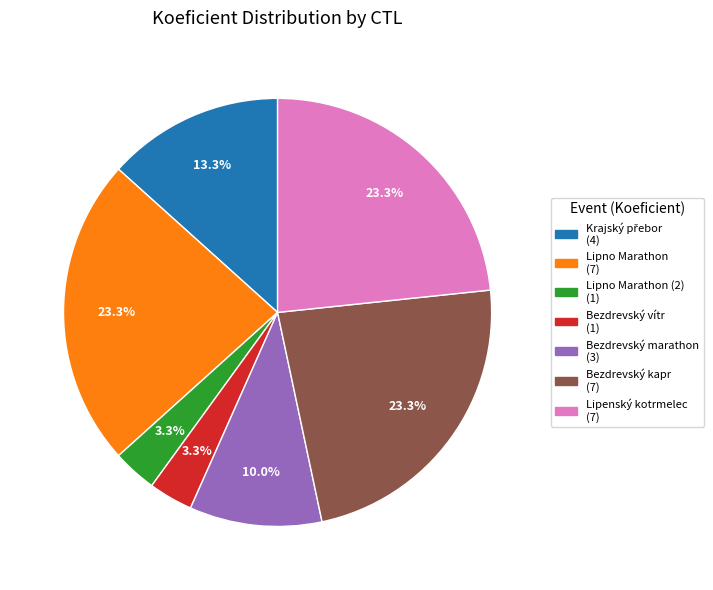

Is there any slice that represents more than half of the pie?

No